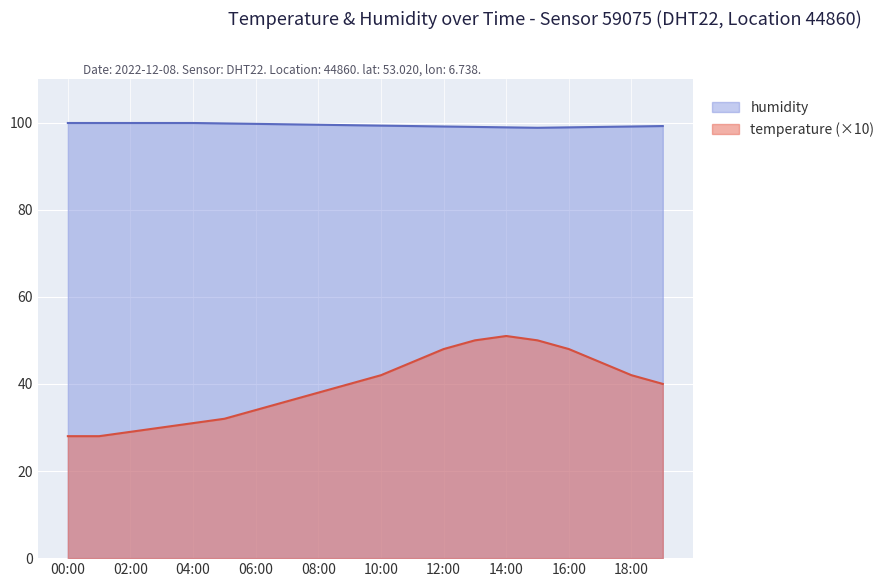

What are all the series names shown in the legend?

humidity, temperature (×10)